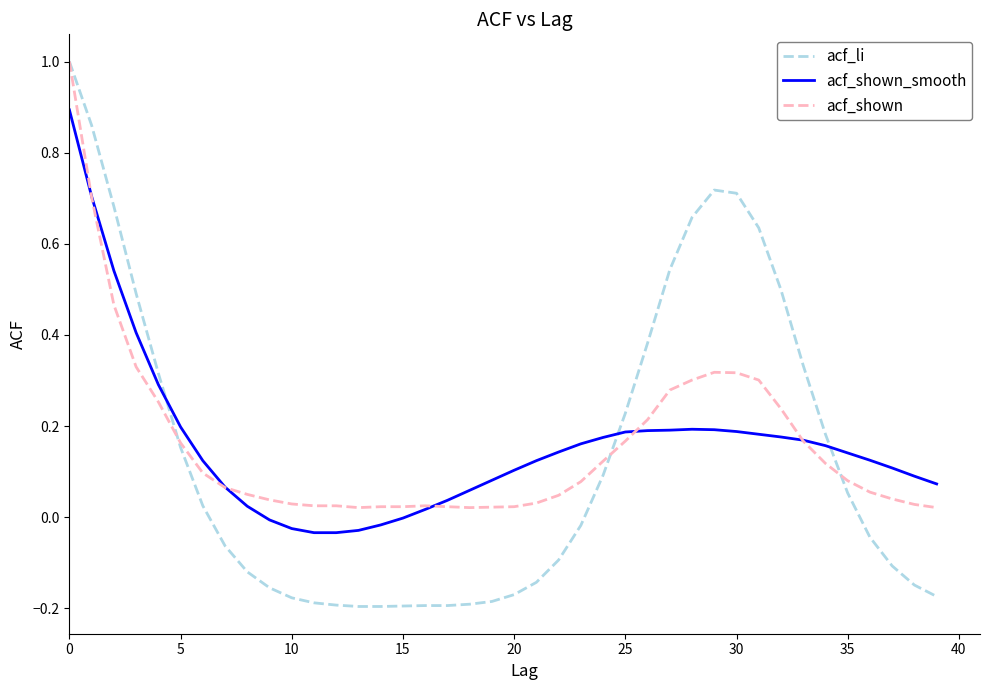

Which series has the widest spread of values?

acf_li